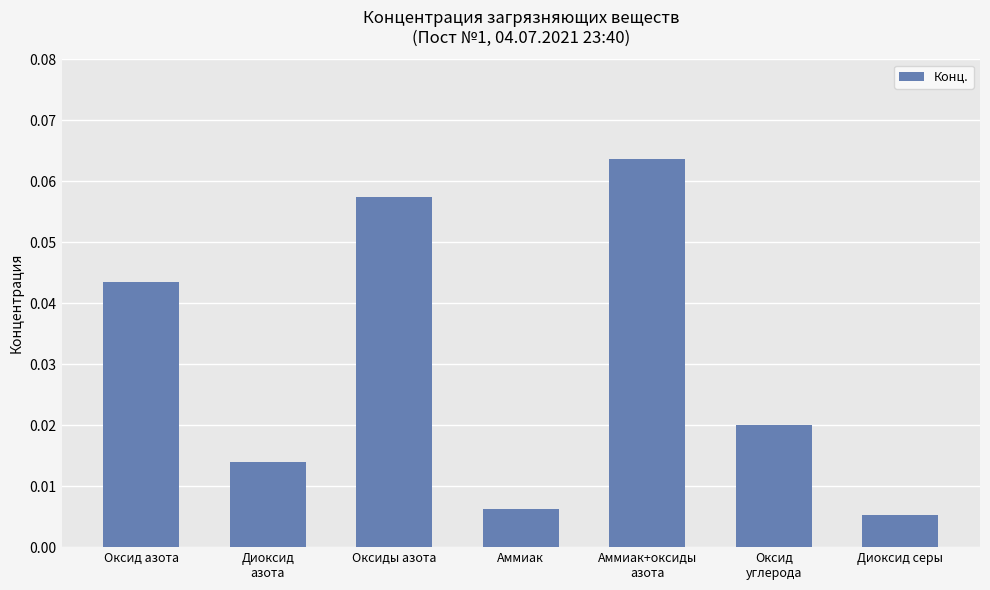

What is the label of the 3rd bar from the left?

Оксиды азота